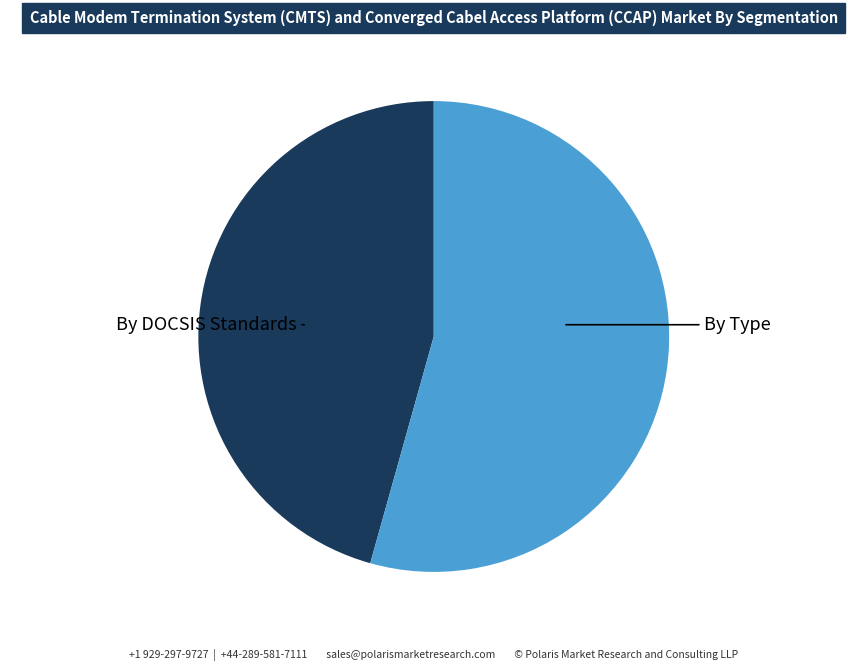

Is there any slice that represents more than half of the pie?

Yes